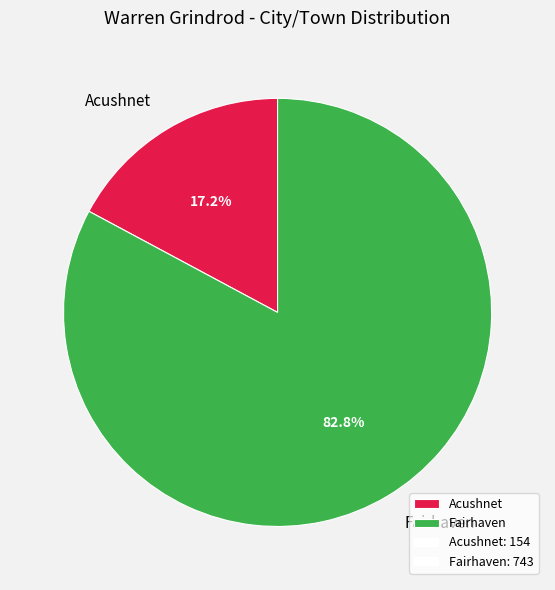

Approximately how many times larger is the value at Acushnet compared to Fairhaven?

0.2